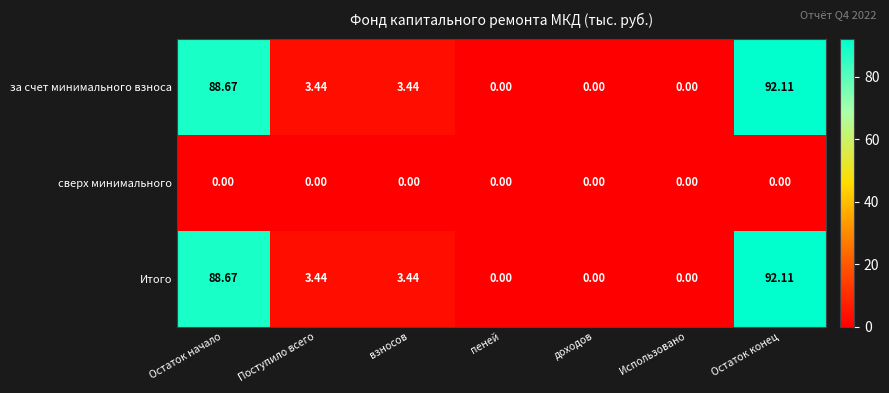

Where does the за счет минимального взноса series first go above 3?

Остаток начало